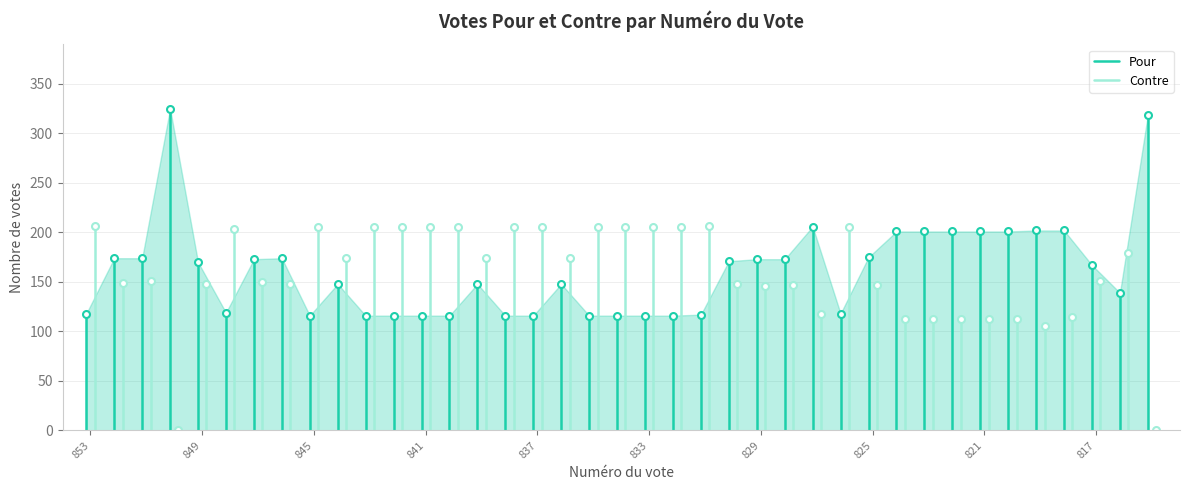

What is the smallest value displayed?

116